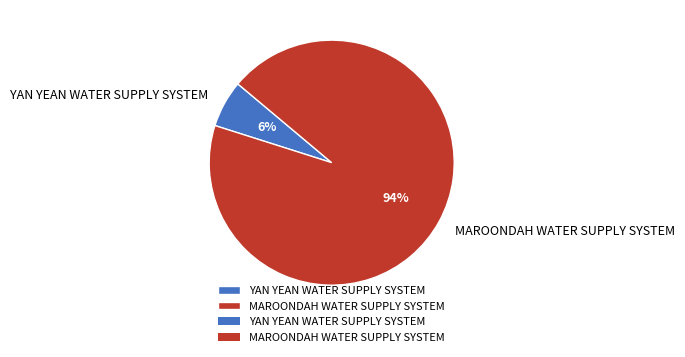

To the nearest percent, what percentage of the pie is MAROONDAH WATER SUPPLY SYSTEM?

94%